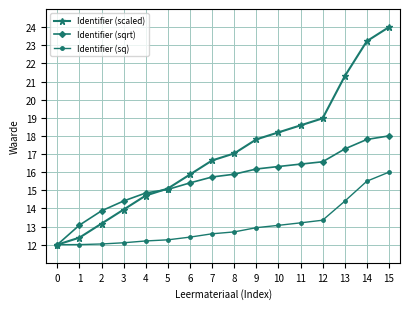

List the series in order of their peak value, highest first.

Identifier (scaled), Identifier (sqrt), Identifier (sq)